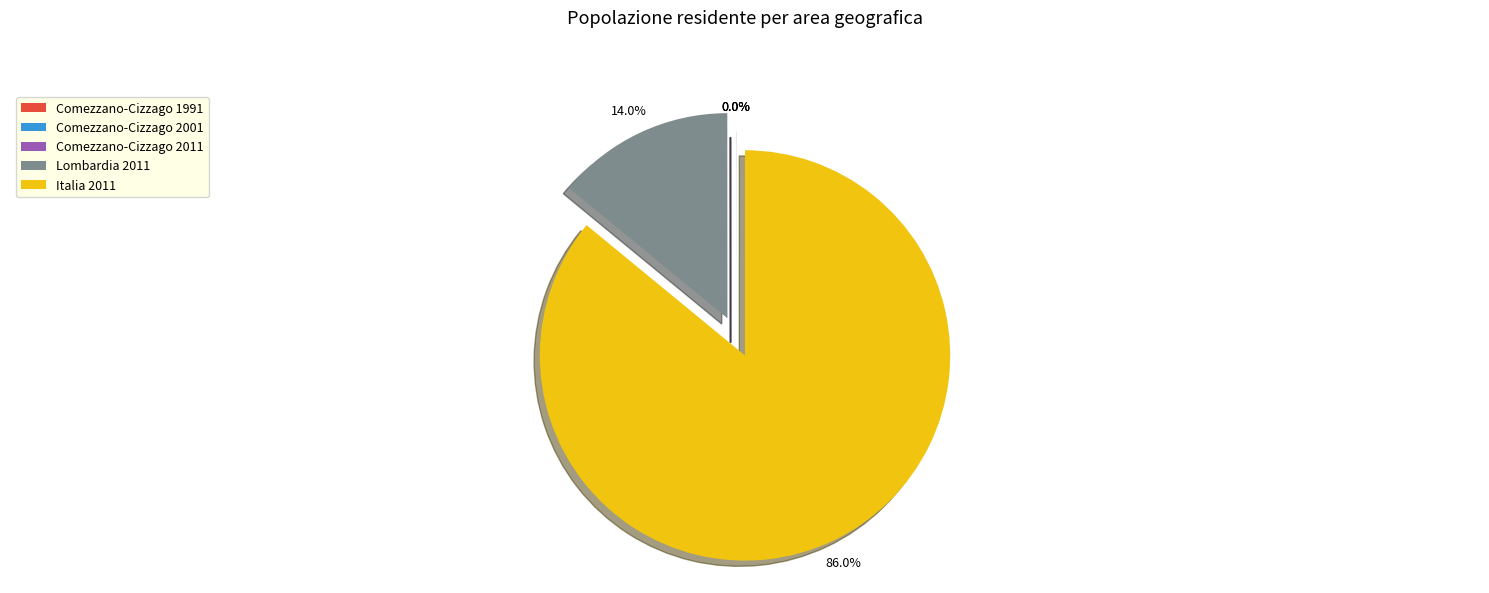

Which category has the biggest portion of the pie?

Italia 2011